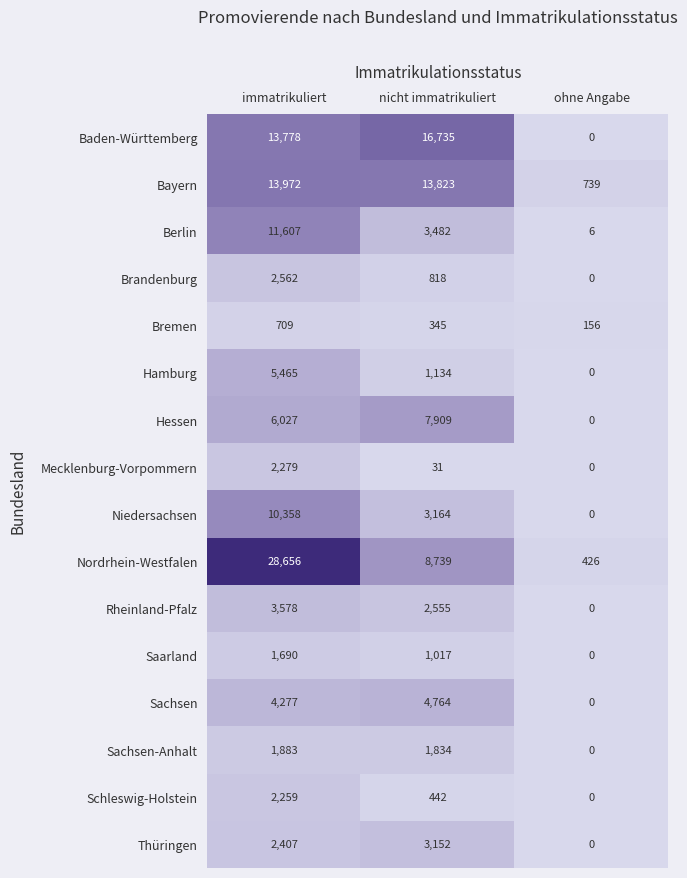

Which series has the widest spread of values?

Nordrhein-Westfalen